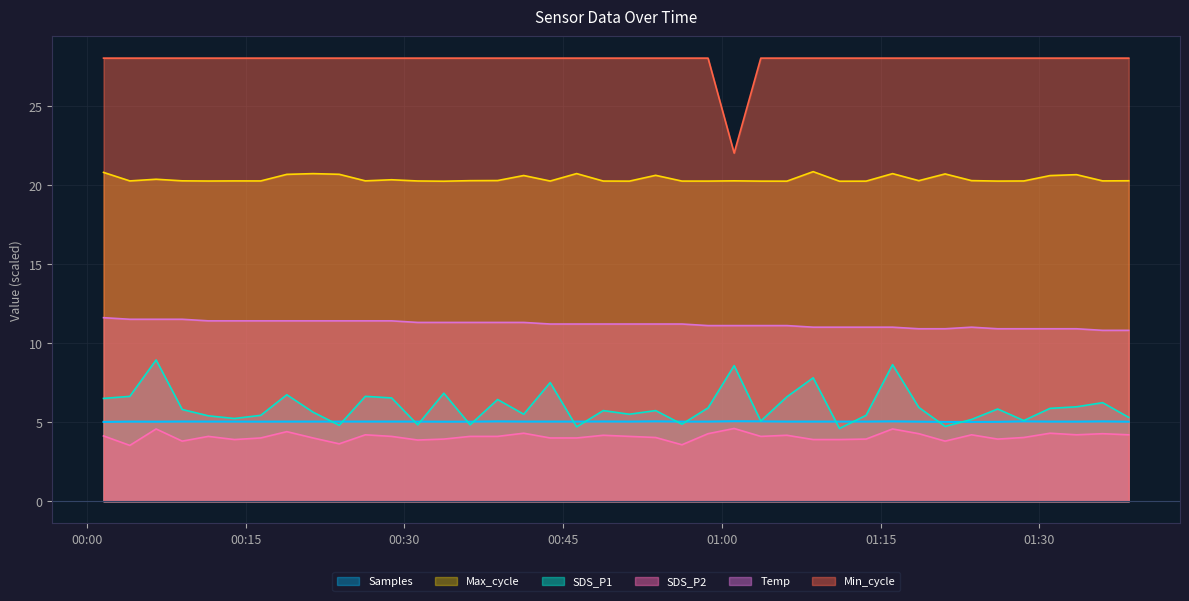

Which series has the widest spread of values?

Min_cycle